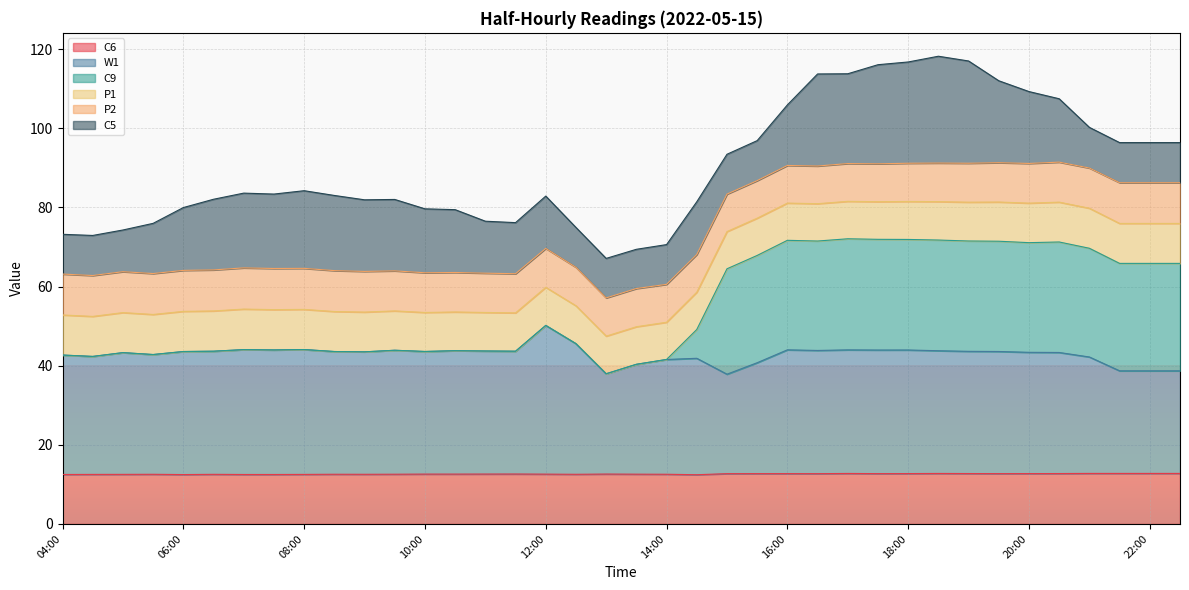

What is the total value across all series at 16:00?

105.9